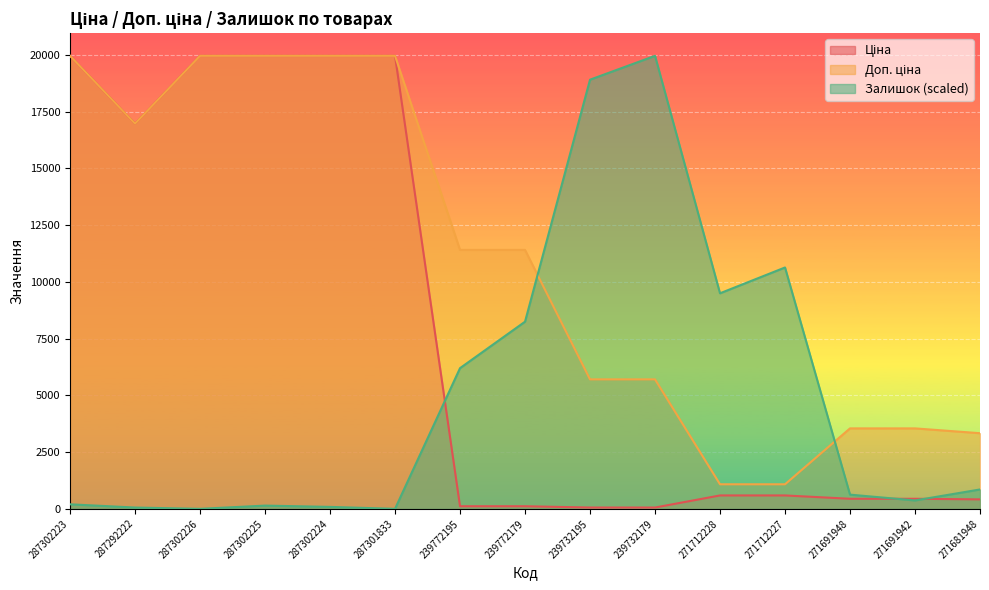

Reading left to right, extract all data points from this chart.

Ціна: 287302223=19964.2	287292222=16976.3	287302226=19964.2	287302225=19964.2	287302224=19964.2	287301833=19964.2	239772195=114.1	239772179=114.1	239732195=57.0	239732179=57.0	271712228=589.9	271712227=589.9	271691948=443.1	271691942=443.1	271681948=416.6
Доп. ціна: 287302223=19964.2	287292222=16976.3	287302226=19964.2	287302225=19964.2	287302224=19964.2	287301833=19964.2	239772195=11410.0	239772179=11410.0	239732195=5705.0	239732179=5705.0	271712228=1081.7	271712227=1081.7	271691948=3545.0	271691942=3545.0	271681948=3332.5
Залишок: 287302223=199.1	287292222=56.9	287302226=0.0	287302225=142.2	287302224=85.3	287301833=0.0	239772195=6199.7	239772179=8247.3	239732195=18911.9	239732179=19964.2	271712228=9498.6	271712227=10636.2	271691948=625.7	271691942=369.7	271681948=853.2